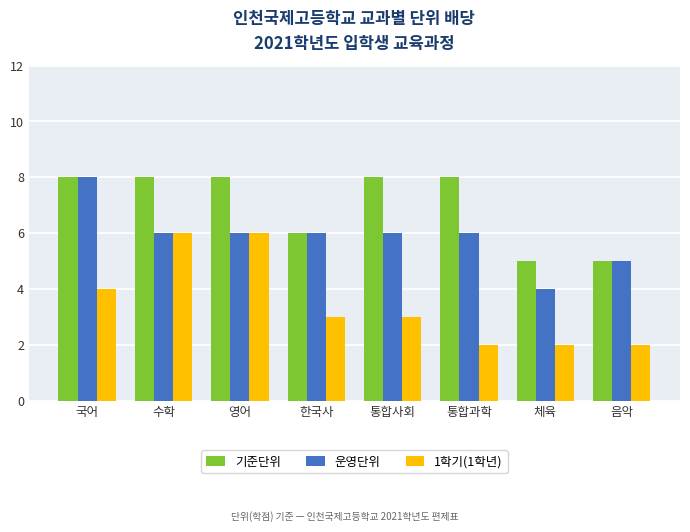

Reading right to left, extract all data points from this chart.

기준단위: 음악=5	체육=5	통합과학=8	통합사회=8	한국사=6	영어=8	수학=8	국어=8
운영단위: 음악=5	체육=4	통합과학=6	통합사회=6	한국사=6	영어=6	수학=6	국어=8
1학기(1학년): 음악=2	체육=2	통합과학=2	통합사회=3	한국사=3	영어=6	수학=6	국어=4